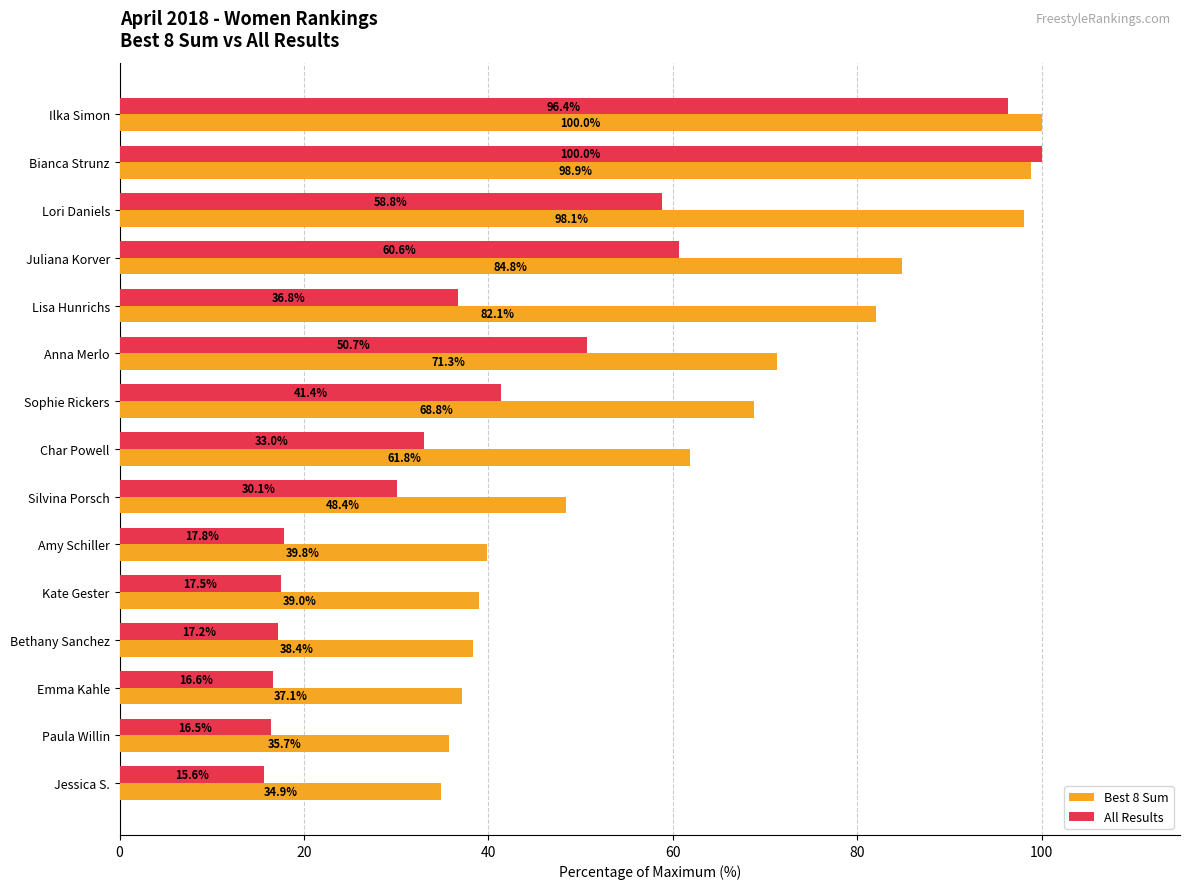

What is the sum of the Best 8 Sum values at Jessica S. and Paula Willin?

70.6